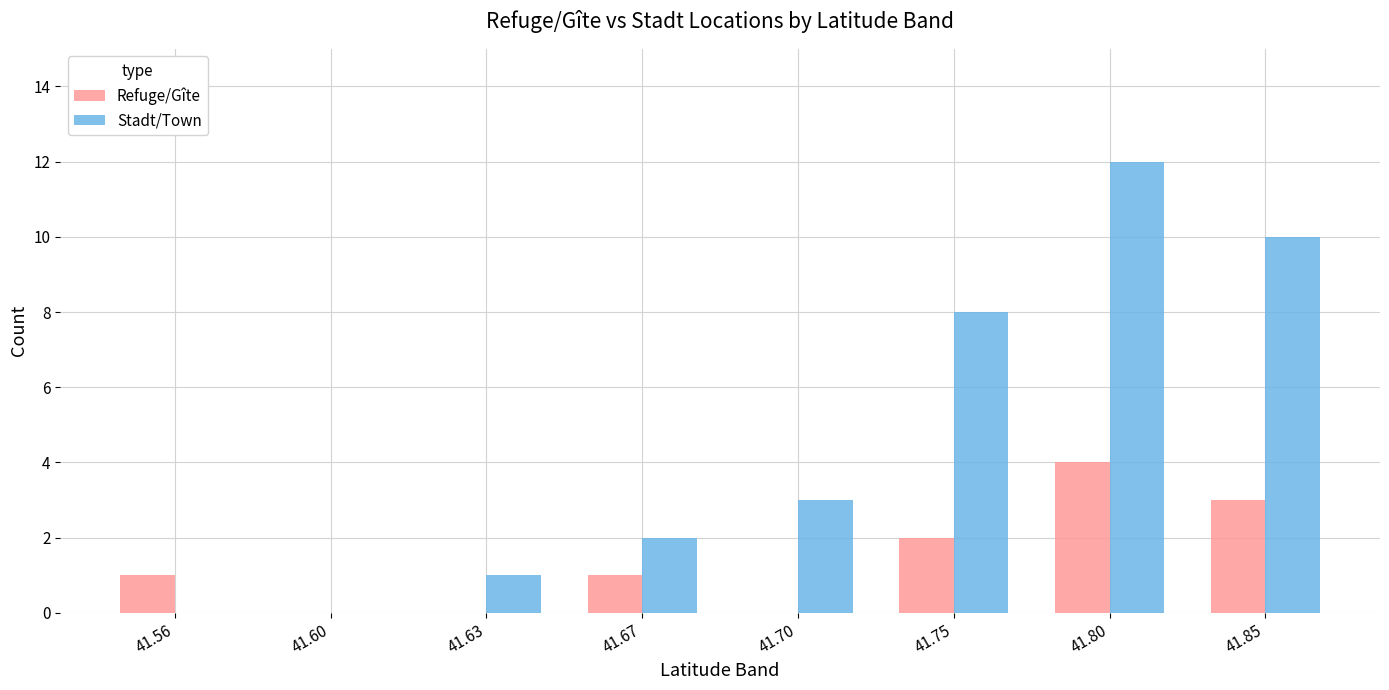

At which category is the sum across all series the highest?

41.80